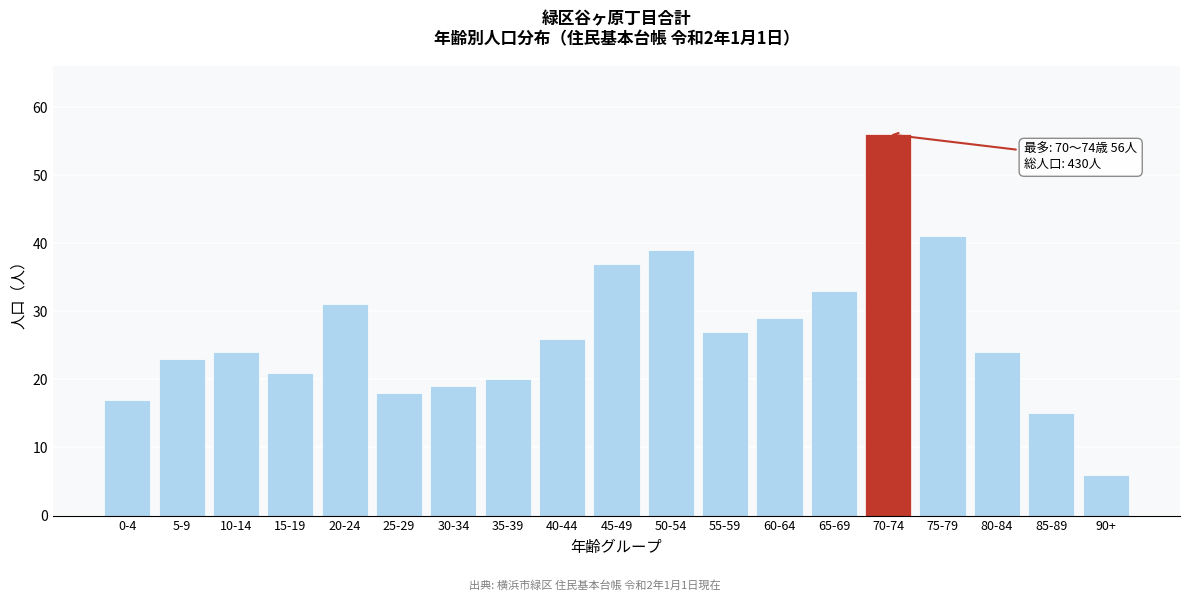

Reading left to right, transcribe all the data shown in this chart.

17	23	24	21	31	18	19	20	26	37	39	27	29	33	56	41	24	15	6